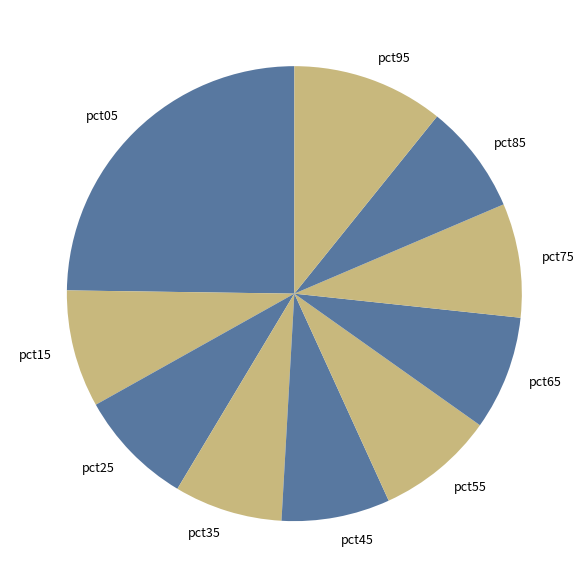

Which category has the biggest portion of the pie?

pct05